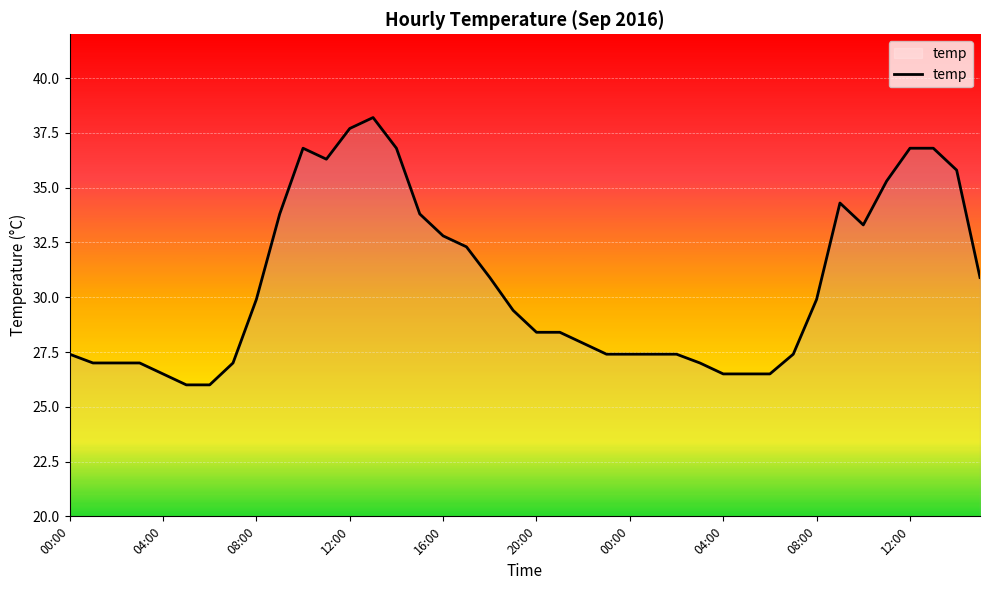

What is the minimum value shown in the chart?

26.0